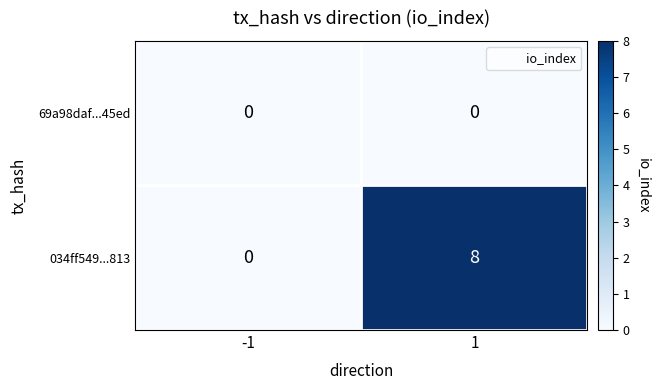

What is the maximum value shown in the chart?

8